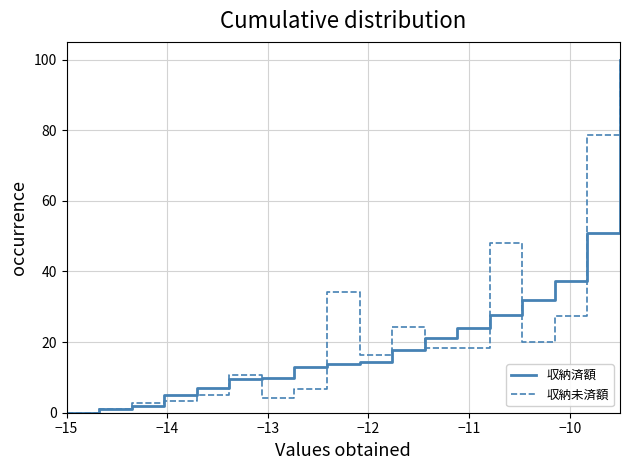

What is the greatest value displayed?

100.0